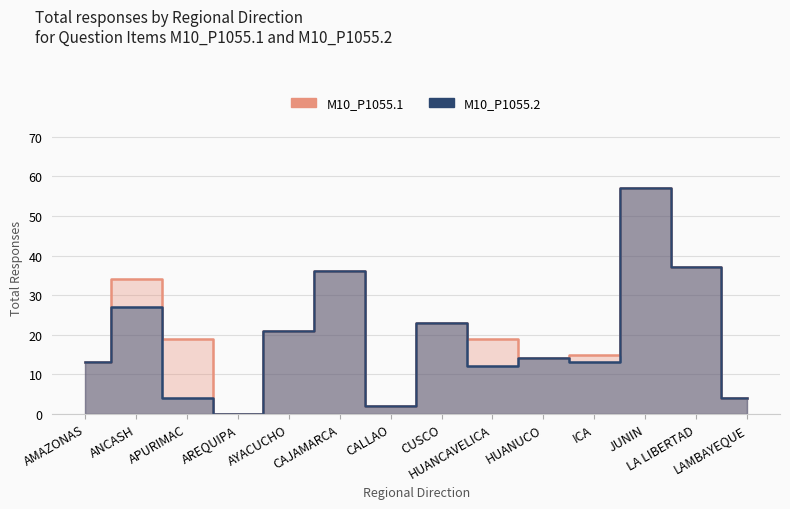

What is the label of the 6th point from the right?

HUANCAVELICA